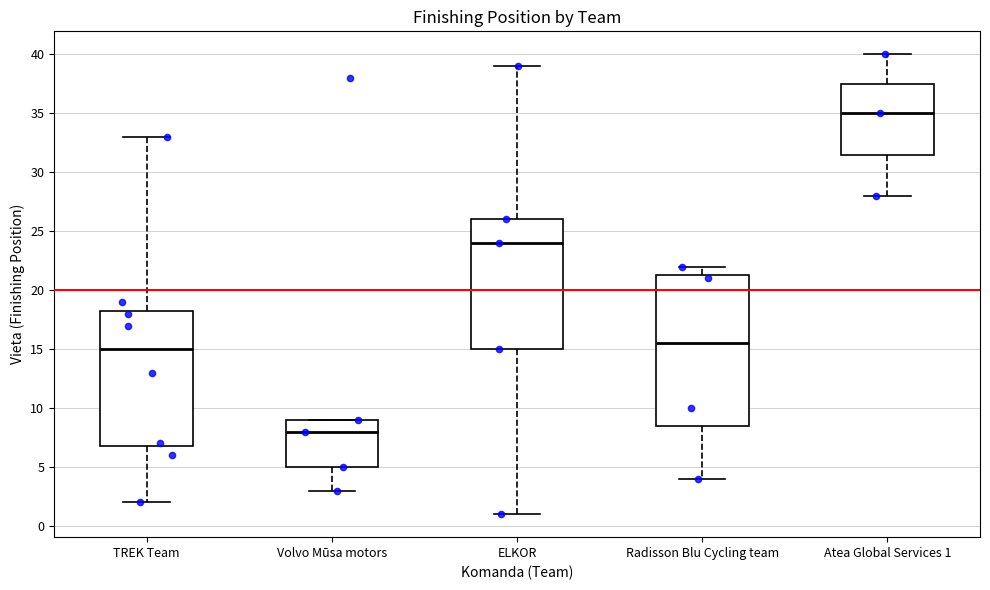

Comparing the boxes themselves (not the whiskers), which one is the tallest?

Radisson Blu Cycling team